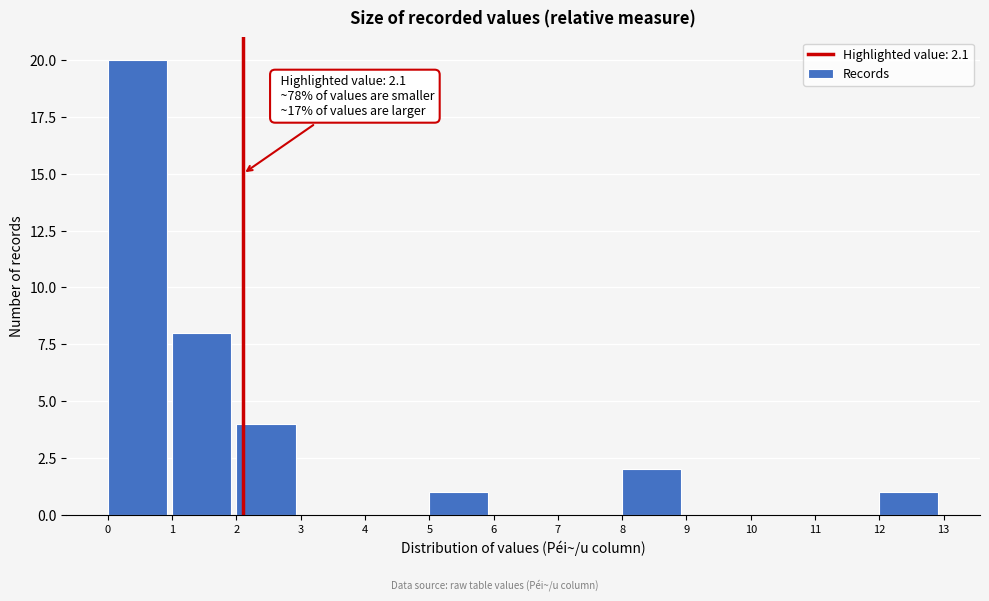

Over which range of the x-axis is the bar tallest?

0 to 1